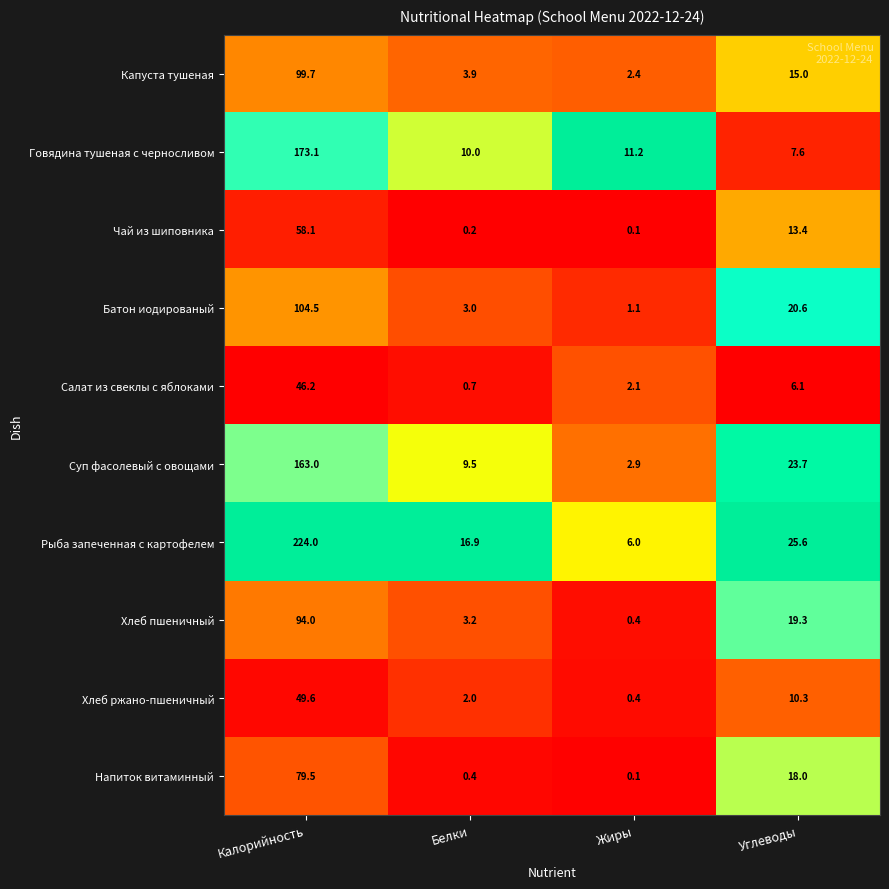

What is the average value of the Суп фасолевый с овощами series?

49.8